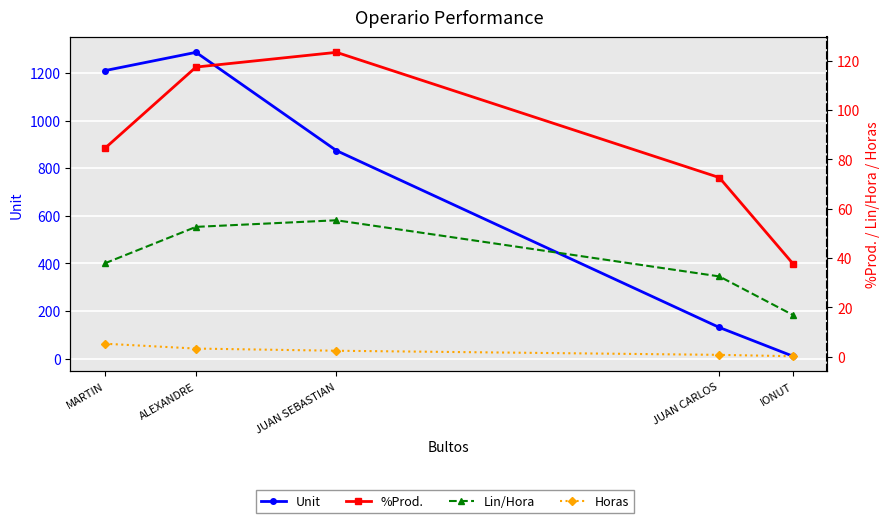

What is the total value across all series at JUAN SEBASTIAN?

1055.1